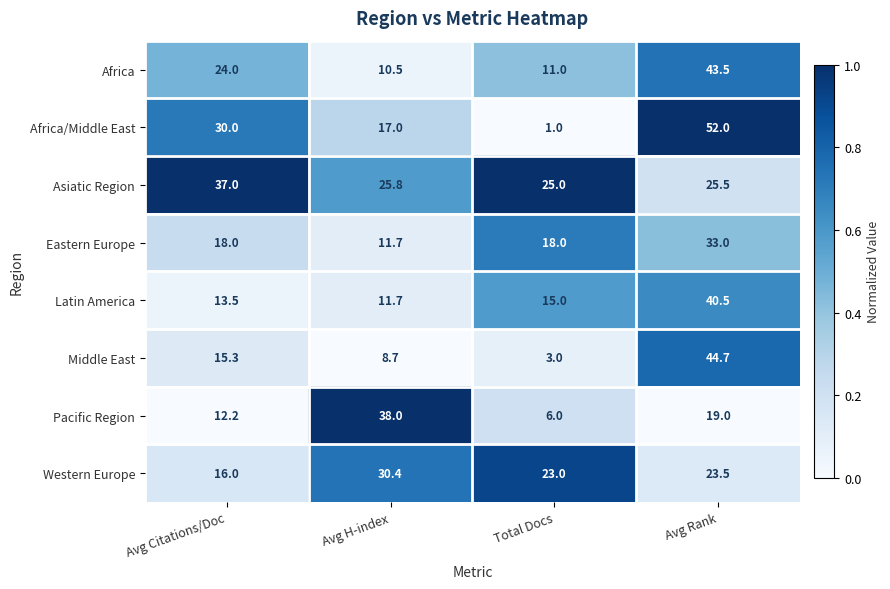

What is the average value of the Latin America series?

20.2